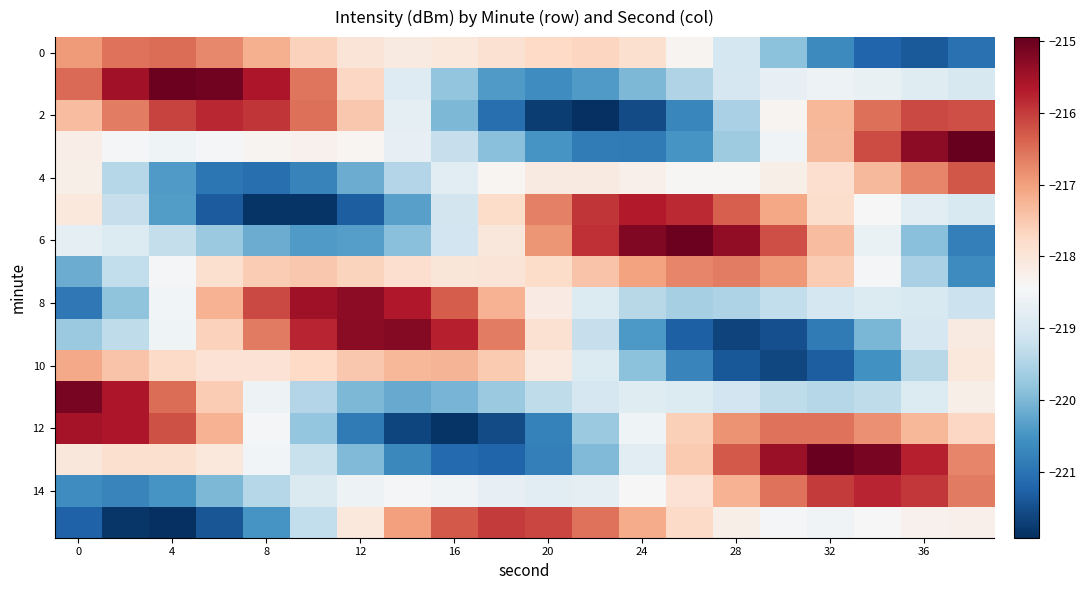

Count the number of data series in this chart.

16